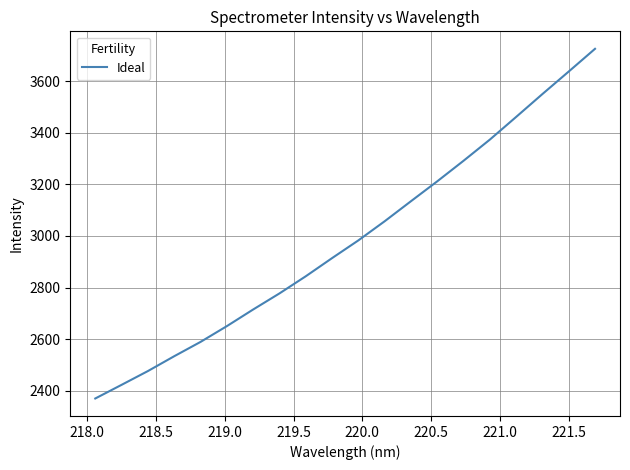

What is the difference between the maximum and minimum values?

1355.6